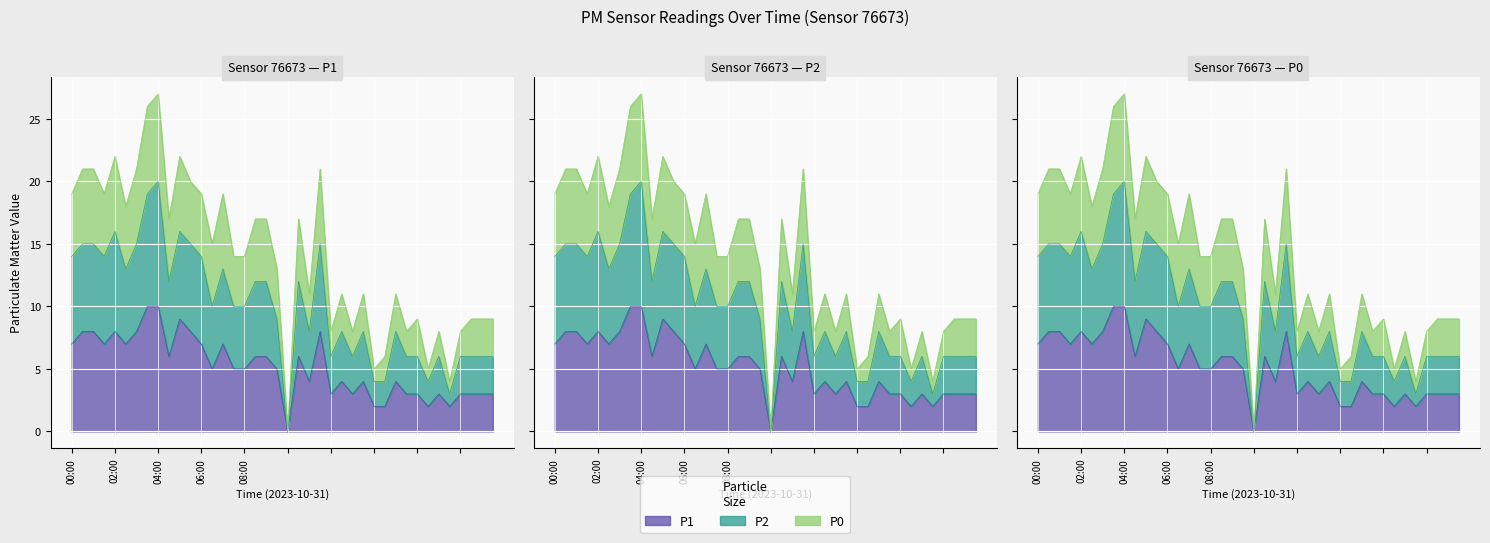

What are all the series names shown in the legend?

P1, P2, P0